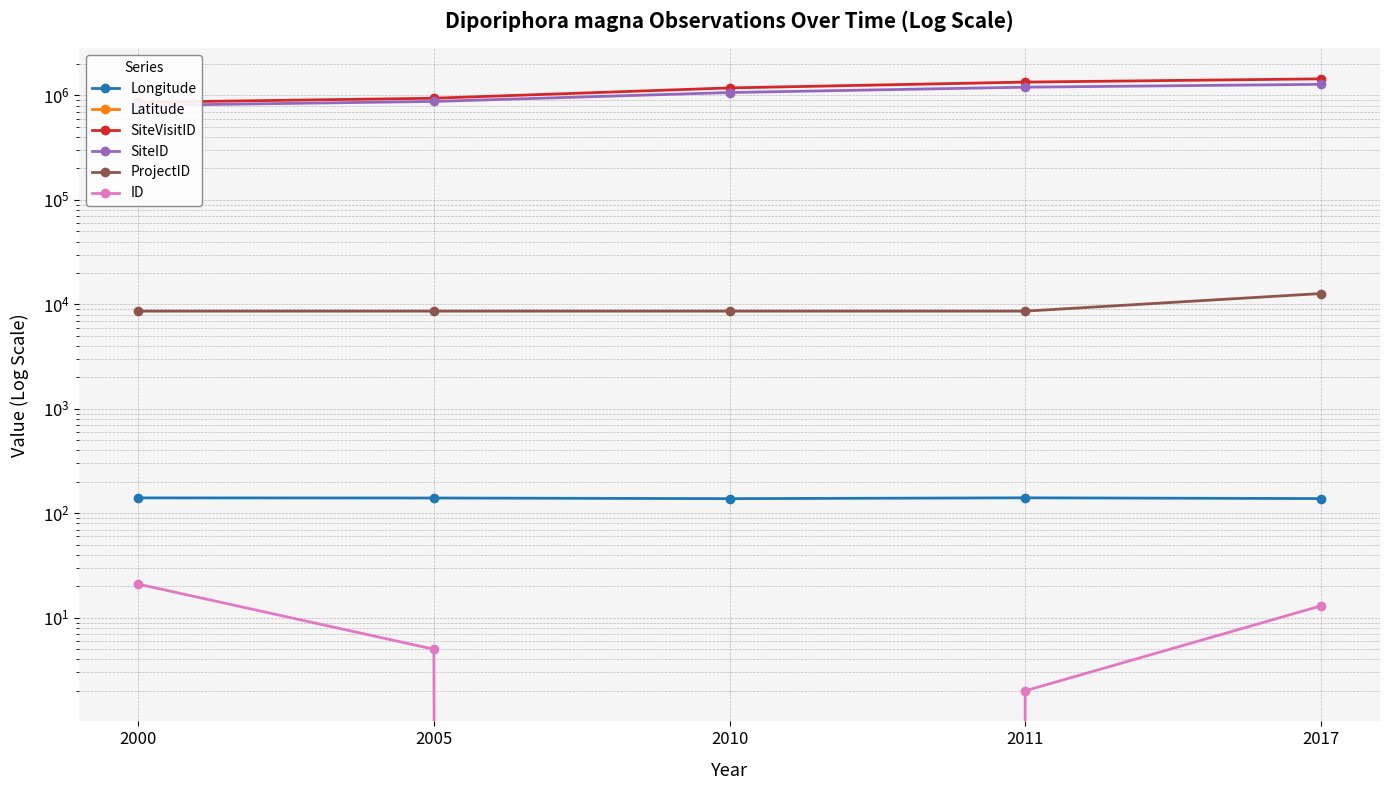

At which label is SiteVisitID closest to 1151392?

2010